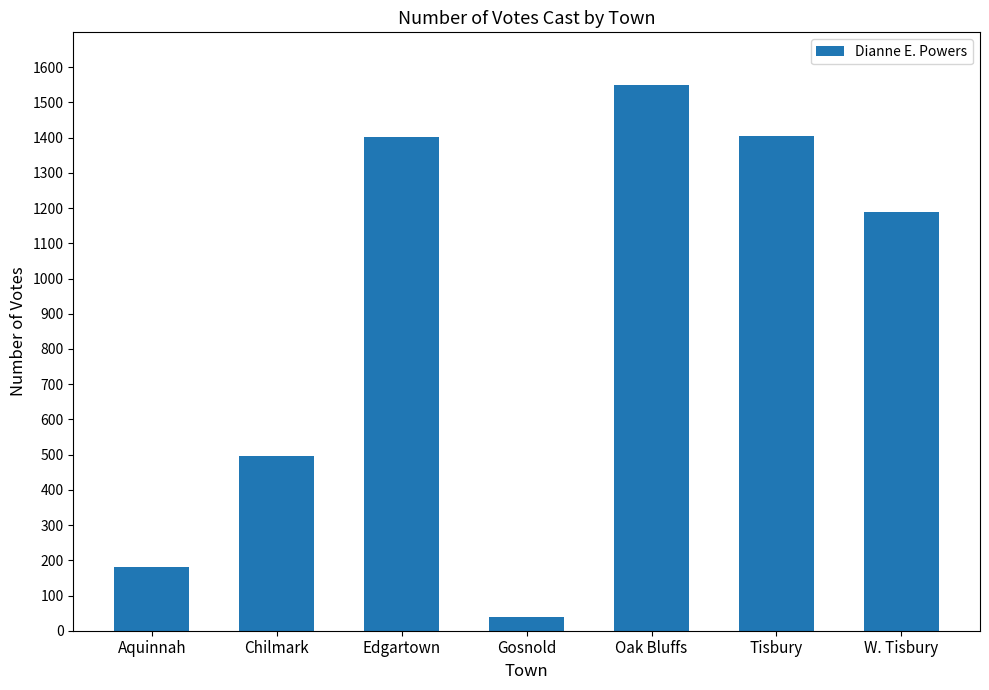

Read the value at Chilmark, to the nearest 100.

500